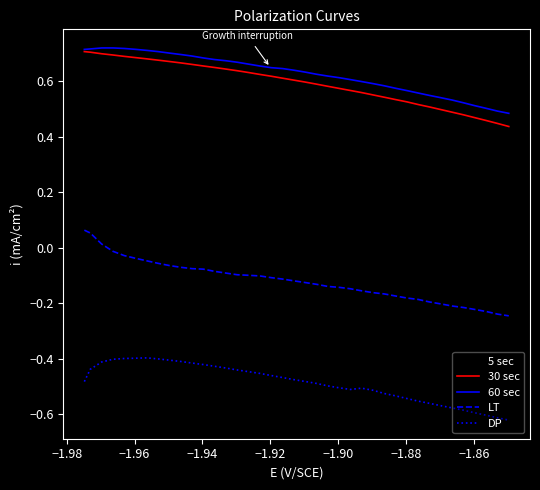

True or false: LT and 30 sec intersect in this chart.

False